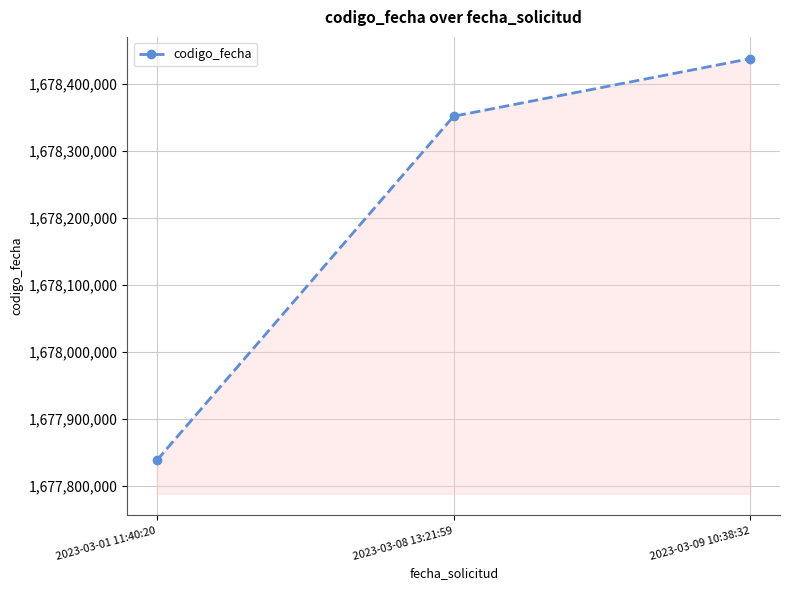

What is the label of the 2nd point from the right?

2023-03-08 13:21:59